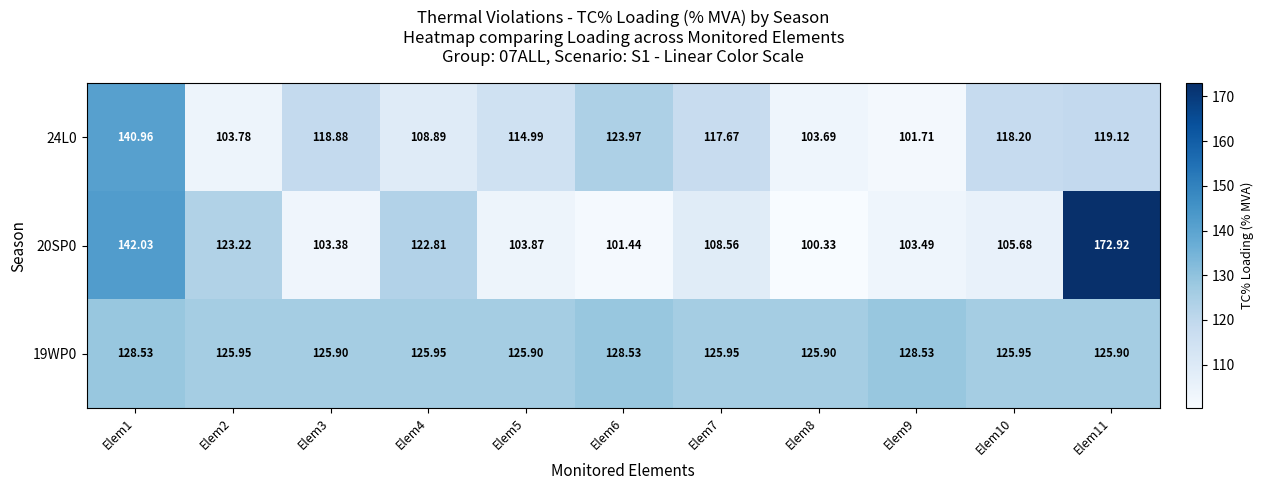

How many values in the 24L0 series exceed 117?

6